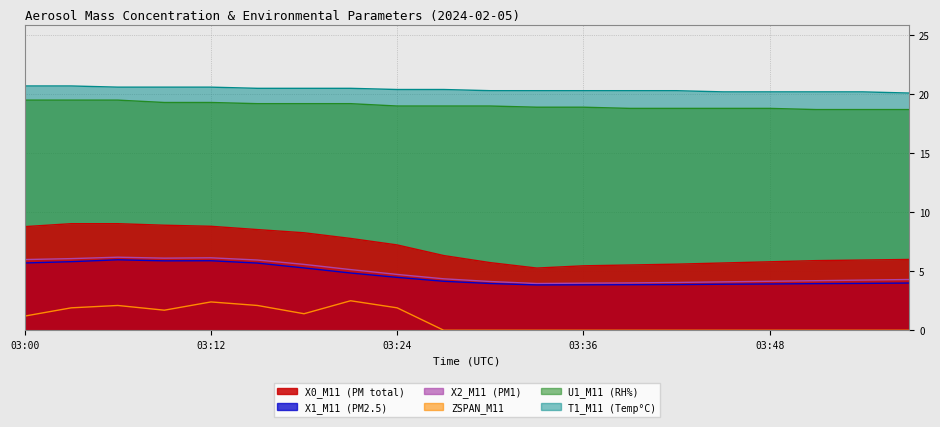

True or false: X2_M11 (PM1) has a value of 2.9 at 03:12.

False